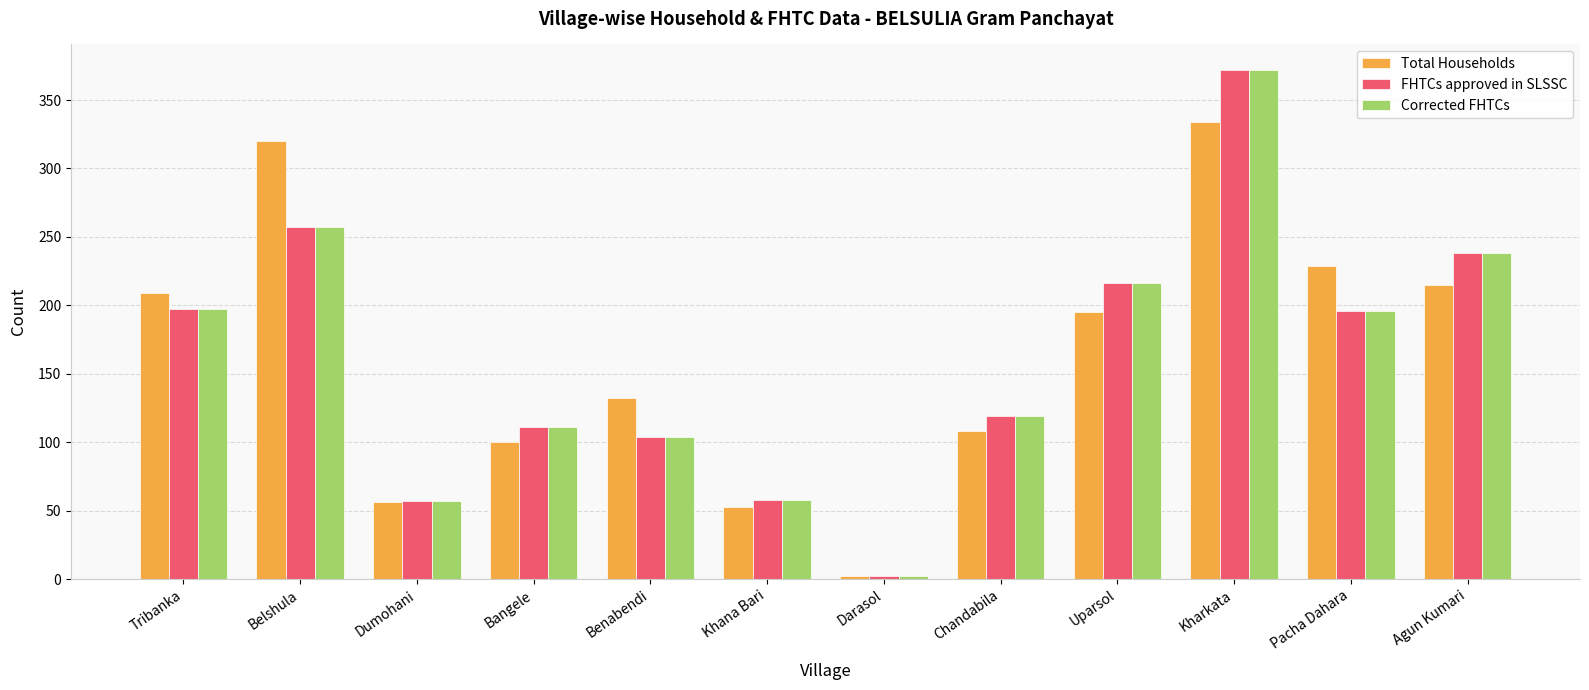

What is the maximum value for FHTCs approved in SLSSC?

372